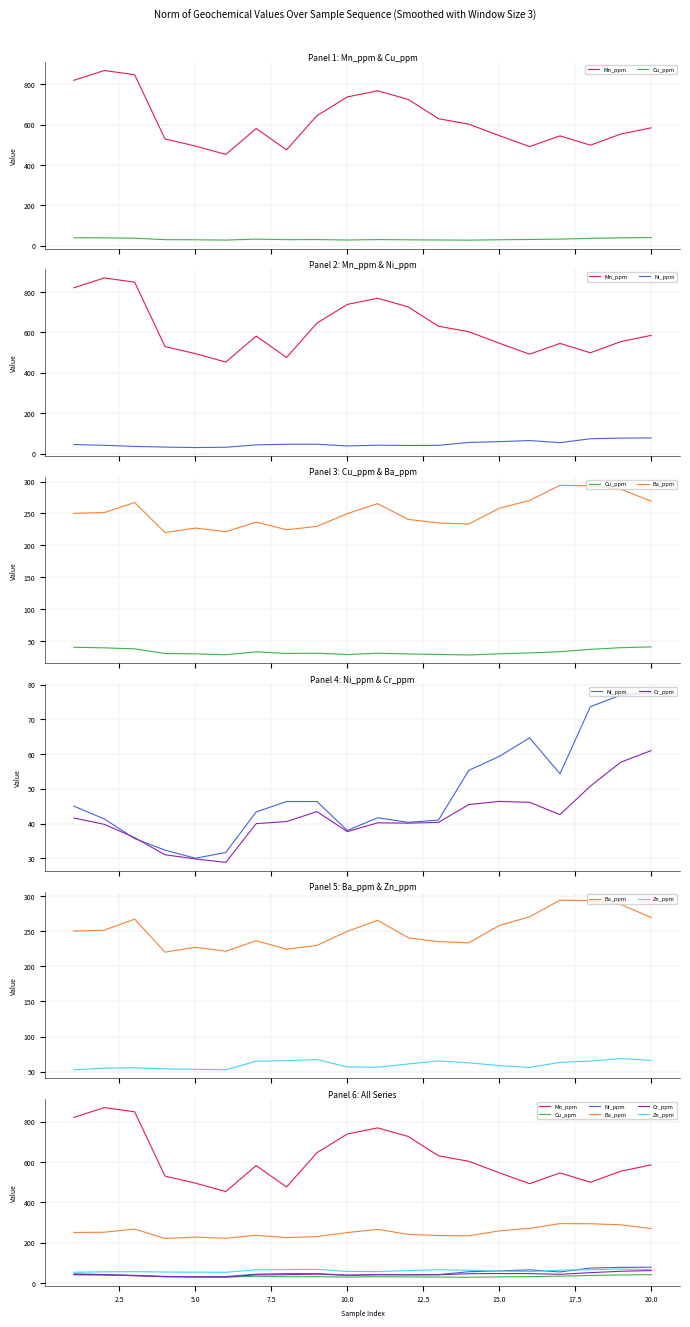

Rank the series at 15.0 from lowest to highest value.

Cu_ppm, Cr_ppm, Ni_ppm, Zn_ppm, Ba_ppm, Mn_ppm